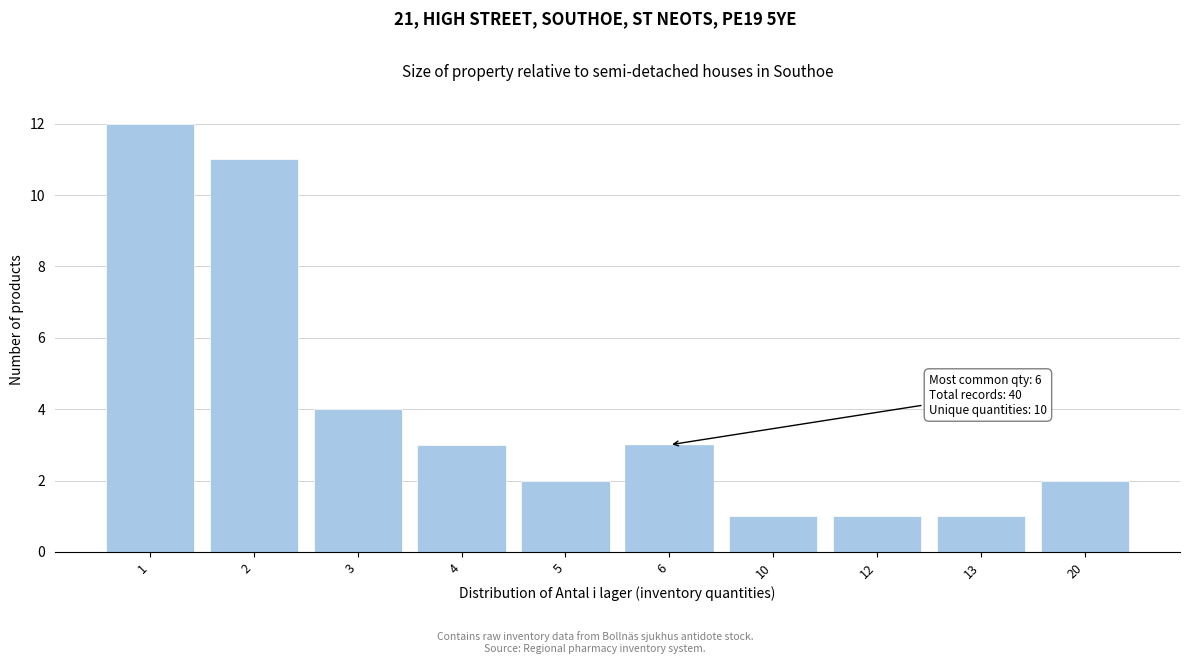

Reading left to right, transcribe all the data shown in this chart.

12	11	4	3	2	3	1	1	1	2